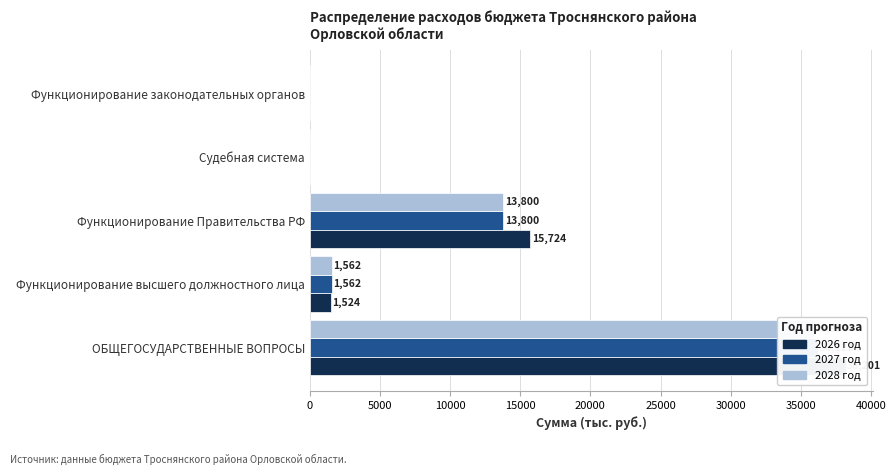

Rank the series by their maximum value, from highest to lowest.

2026 год, 2027 год, 2028 год